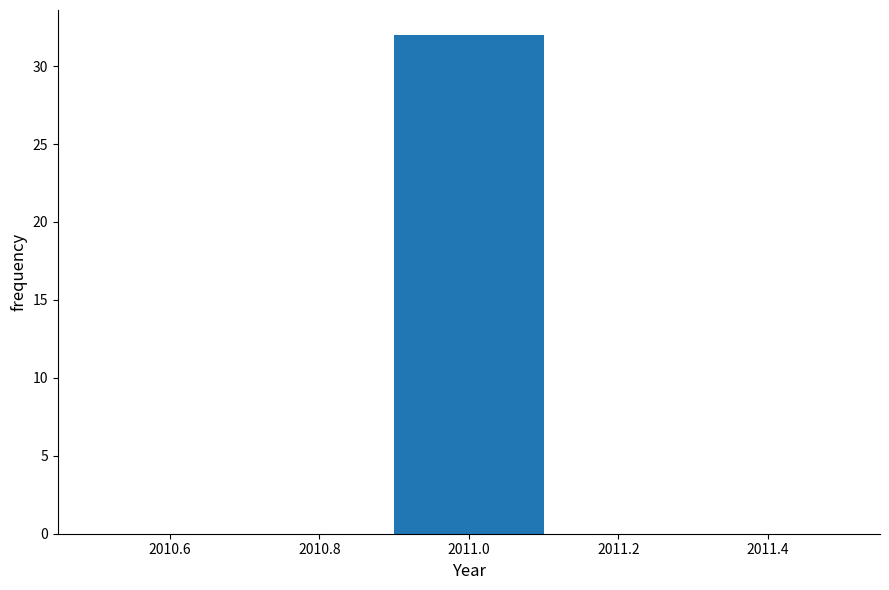

Reading left to right, list every bar in this chart as the range it spans on the x-axis followed by its height. The values are not printed on the chart, so give them approximately, as read against the axis.

2010.5 to 2010.7: 0
2010.7 to 2010.9: 0
2010.9 to 2011.1: 32
2011.1 to 2011.3: 0
2011.3 to 2011.5: 0